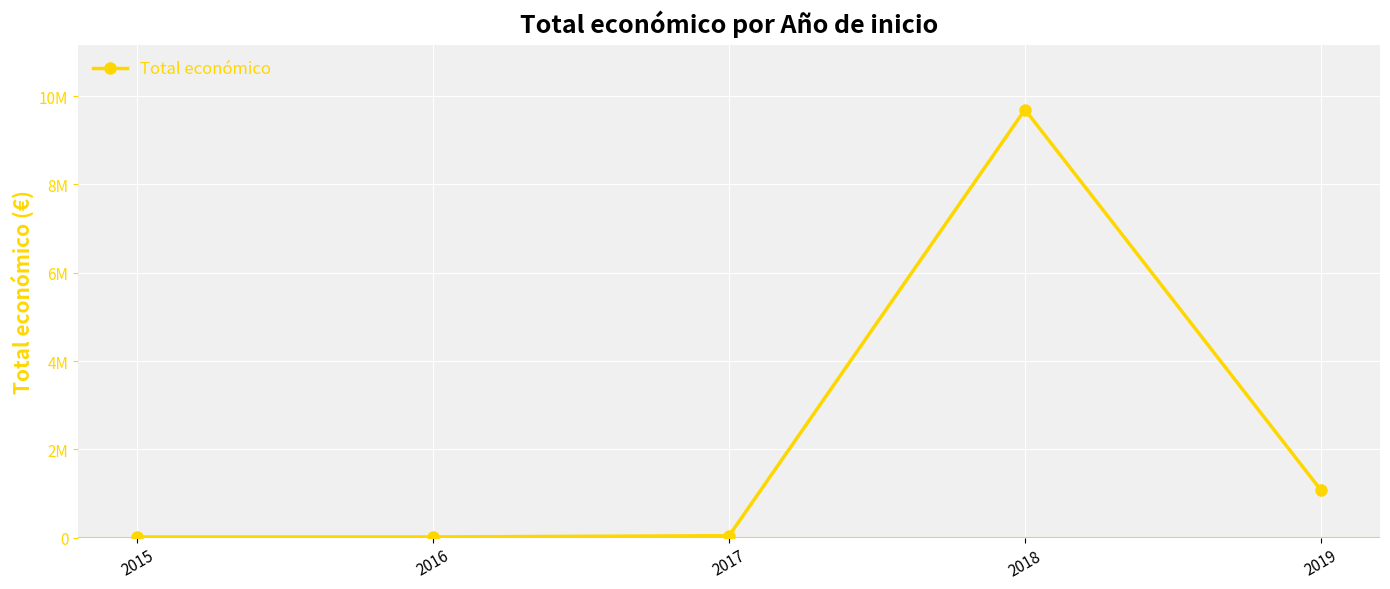

What is the maximum value shown in the chart?

9695890